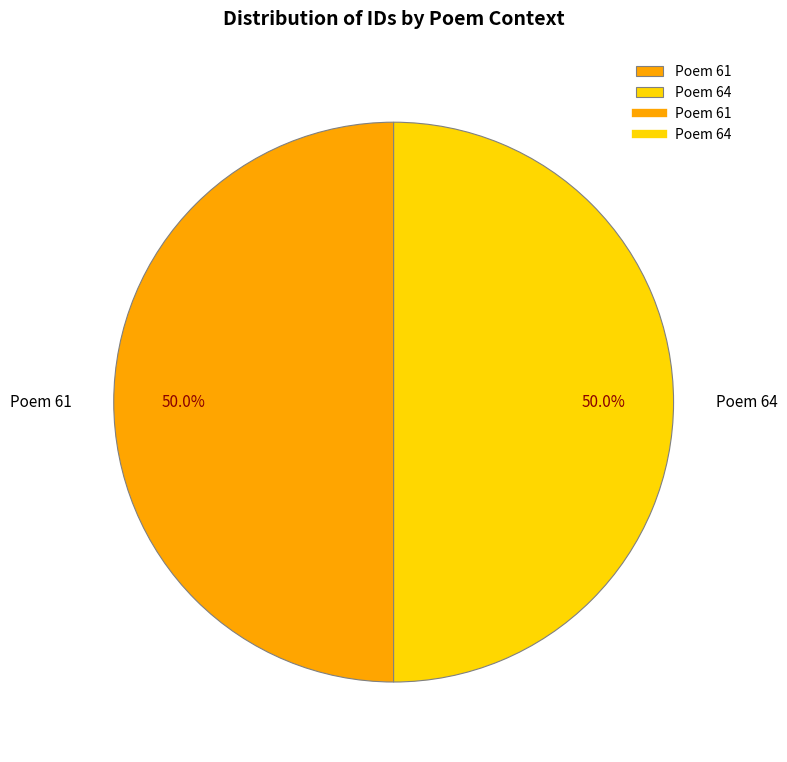

Approximately how many times larger is the value at Poem 61 compared to Poem 64?

1.0